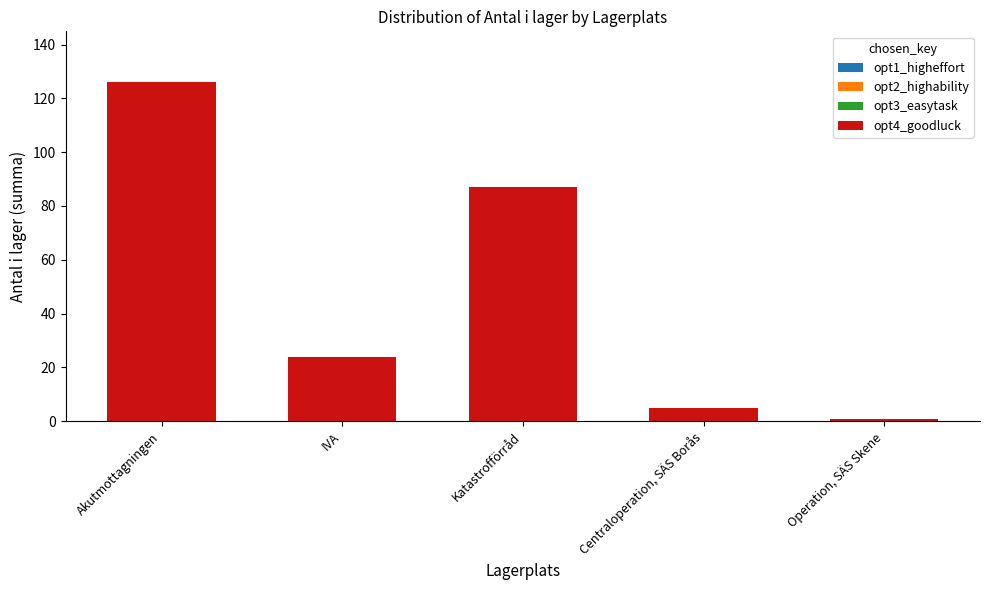

Reading right to left, what are all the values shown in this chart?

1	5	87	24	126